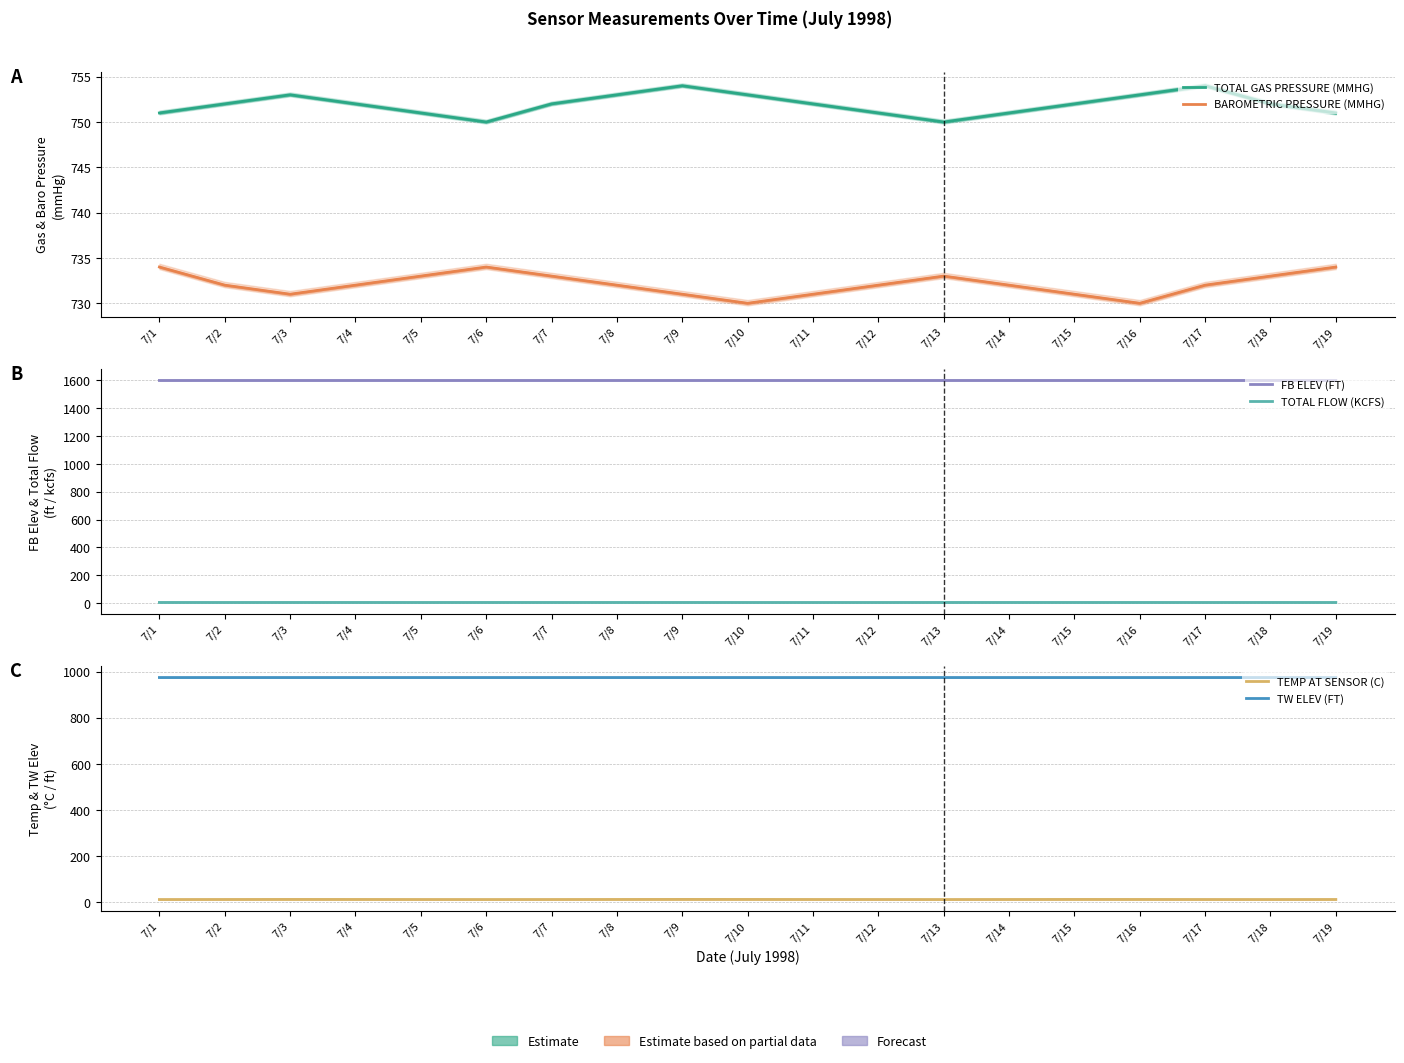

At which category does TOTAL FLOW (KCFS) reach its first local valley?

7/2